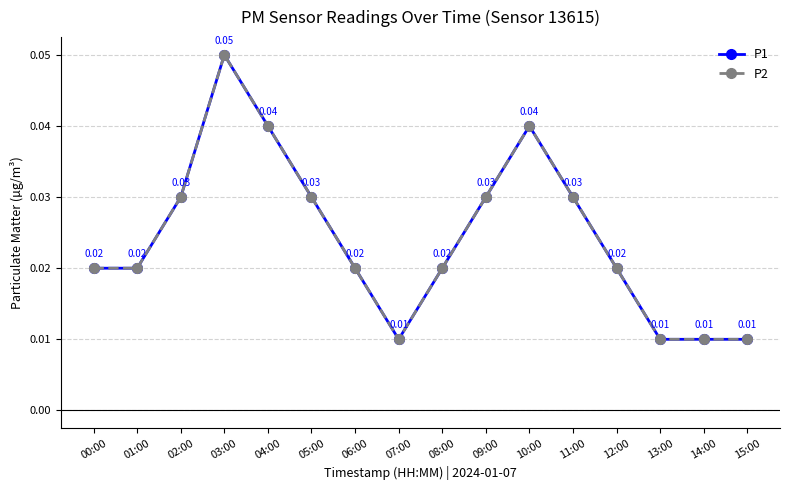

Is this an area chart (filled region under the line)?

No